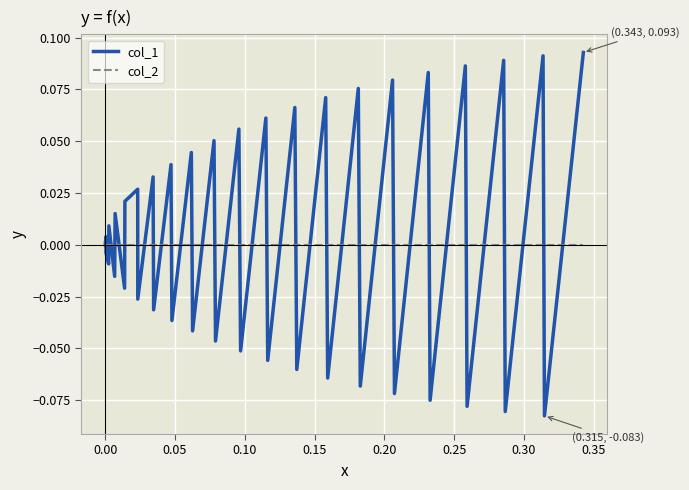

Which series has the largest range (max minus min)?

col_1